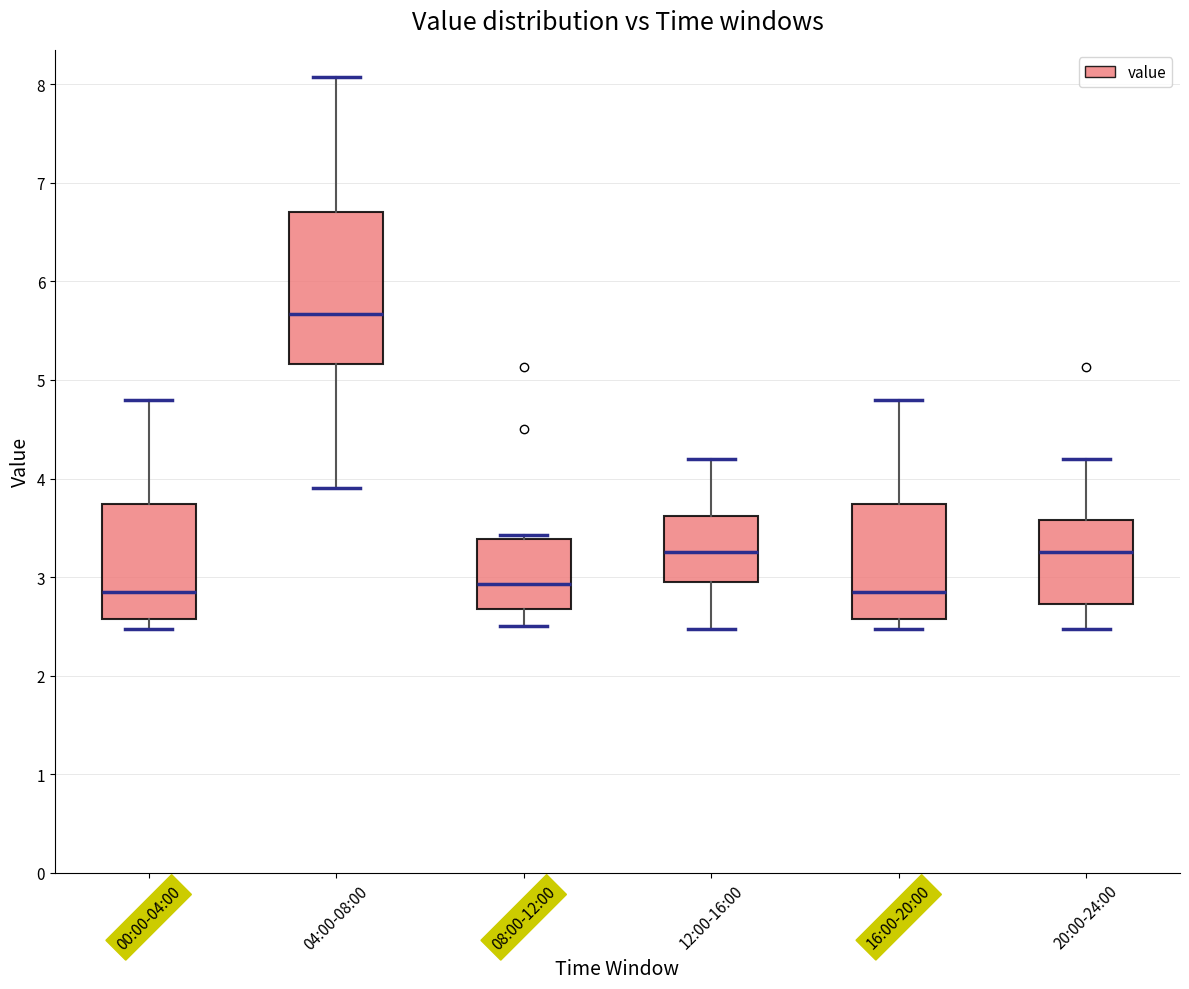

Reading left to right, read every box against the y-axis: the position of its median line, the range the box covers, and the ends of its whiskers. The values are not printed on the chart, so give them approximately, as read against the axis.

00:00-04:00: median 2.9, box 2.6 to 3.7, whiskers 2.5 to 4.8
04:00-08:00: median 5.7, box 5.2 to 6.7, whiskers 3.9 to 8.1
08:00-12:00: median 2.9, box 2.7 to 3.4, whiskers 2.5 to 3.4 (just above the box's upper edge)
12:00-16:00: median 3.3, box 3.0 to 3.6, whiskers 2.5 to 4.2
16:00-20:00: median 2.9, box 2.6 to 3.7, whiskers 2.5 to 4.8
20:00-24:00: median 3.3, box 2.7 to 3.6, whiskers 2.5 to 4.2